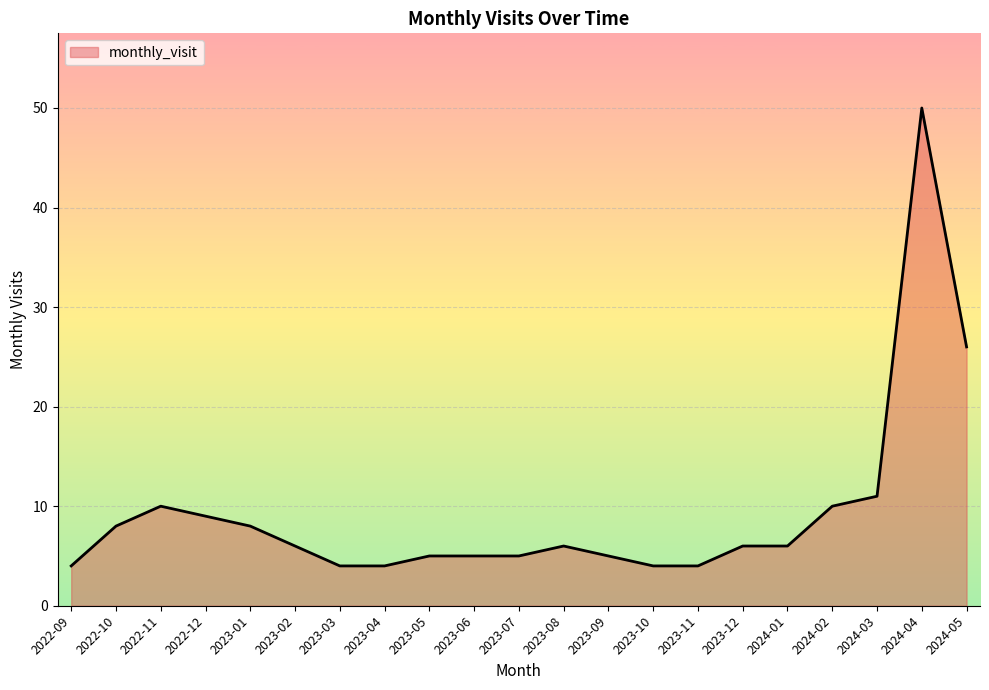

What is the sum of all values?

196